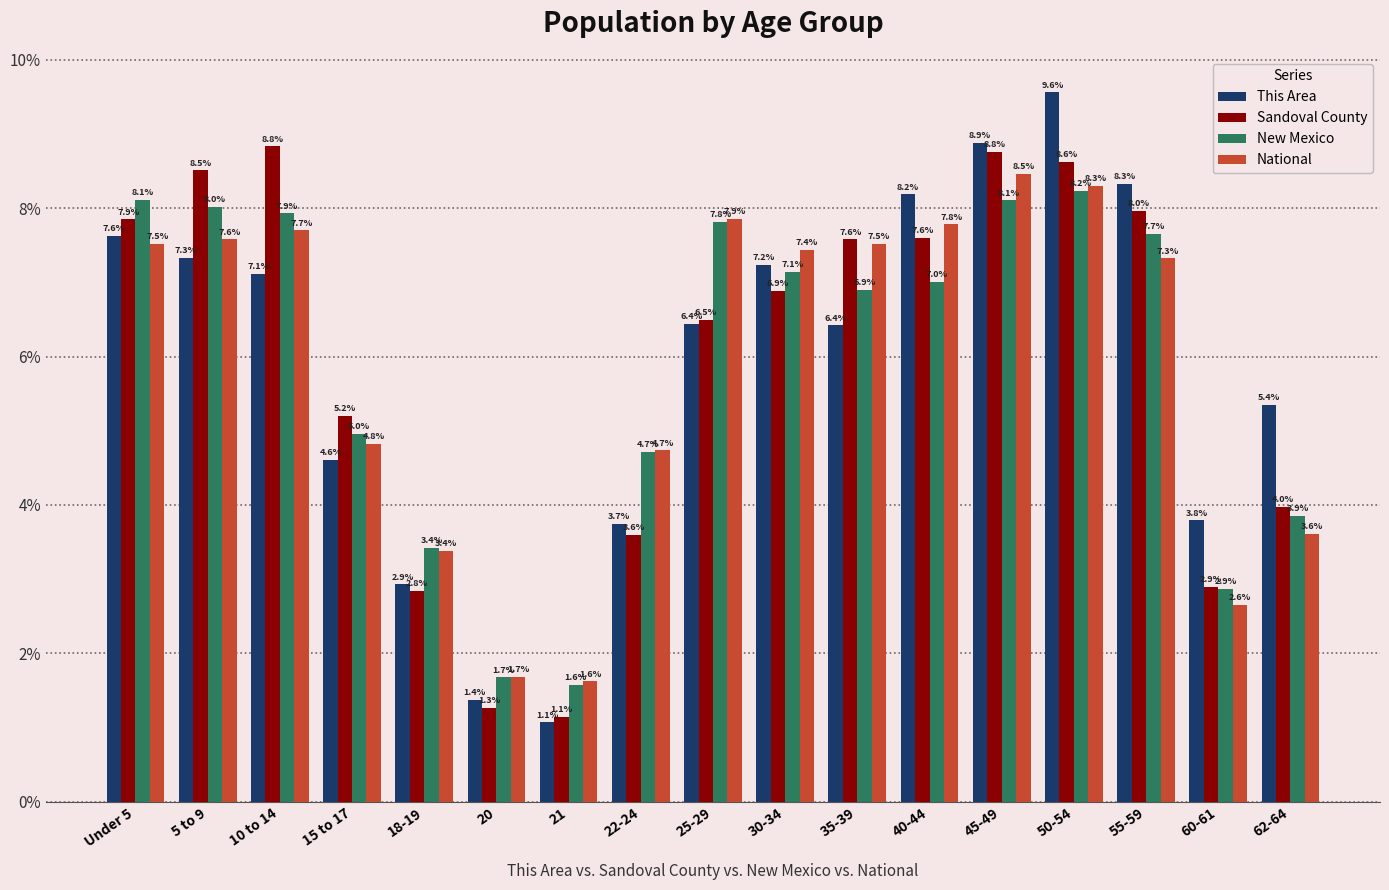

What are all the series names shown in the legend?

This Area, Sandoval County, New Mexico, National